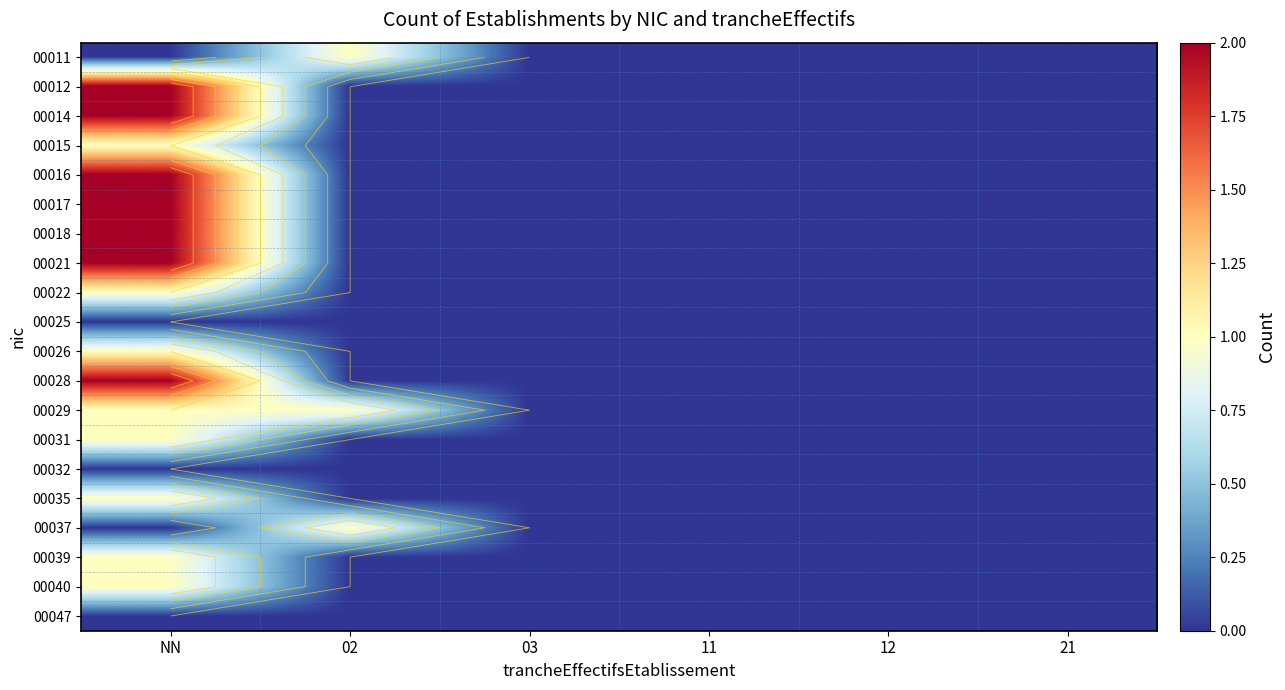

Is it true that 00039 equals 1 at 02?

False